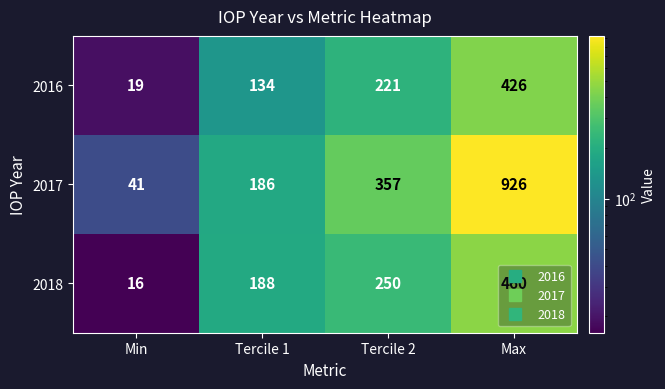

Where is 2016 nearest to the value 222?

Tercile 2